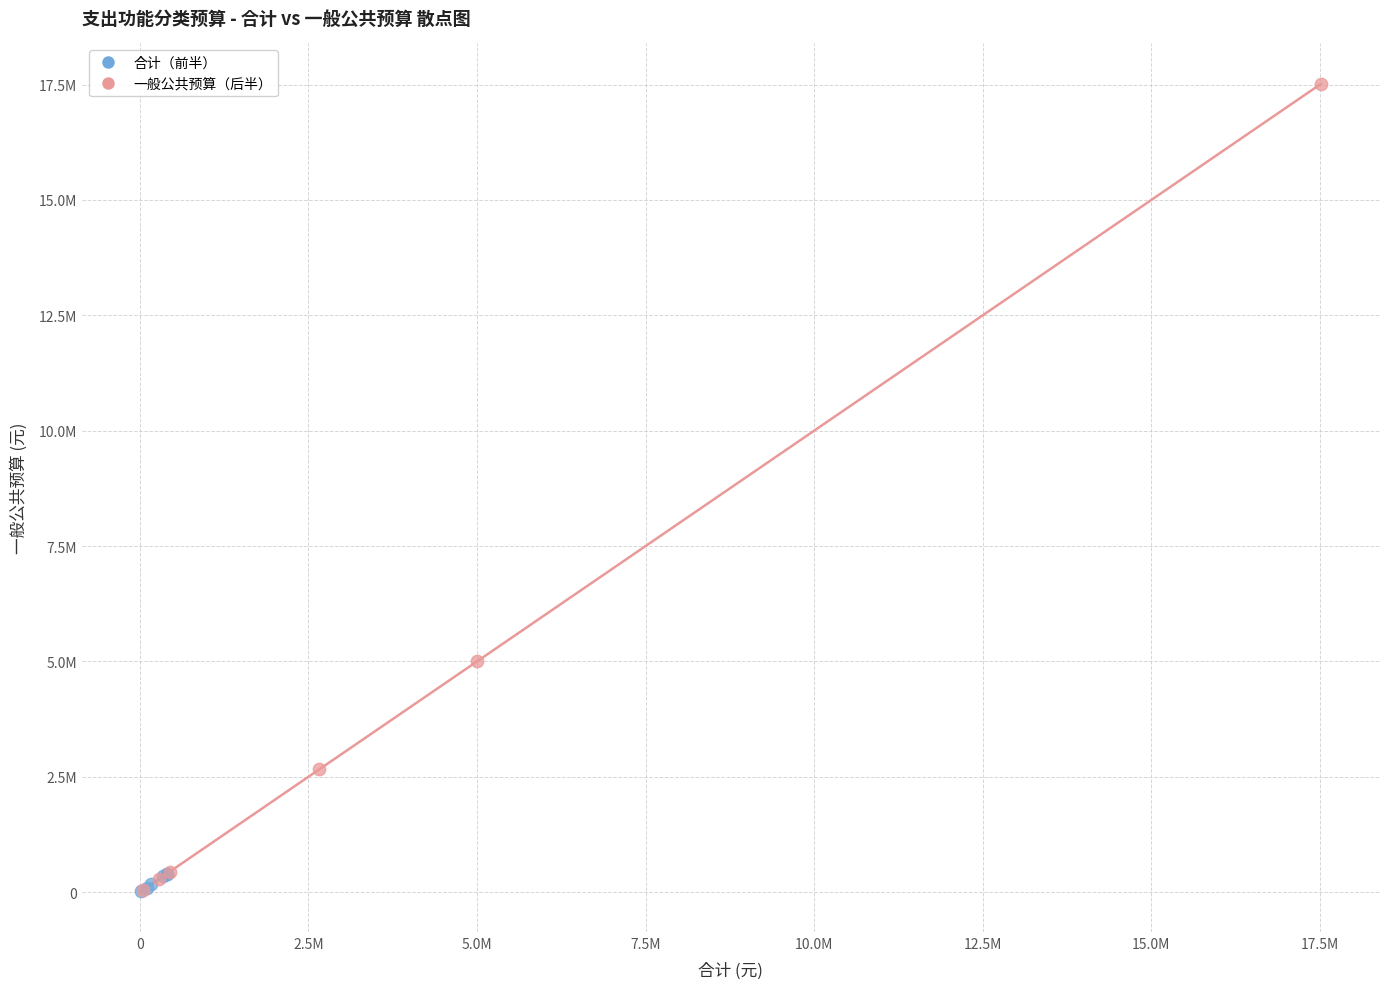

What are all the series names shown in the legend?

合计（前半）, 一般公共预算（后半）